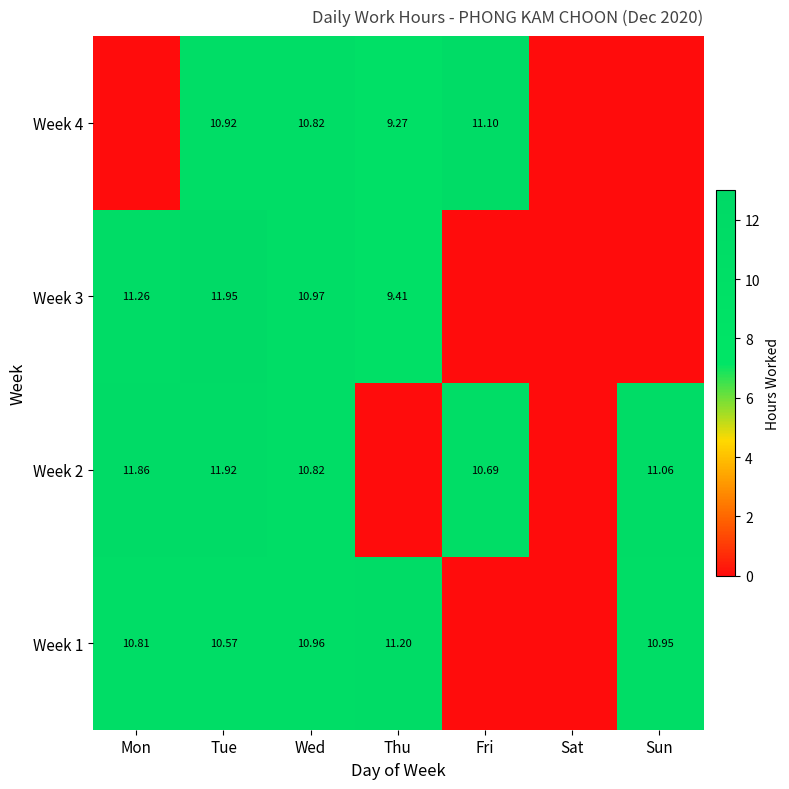

What is the maximum value shown in the chart?

11.9